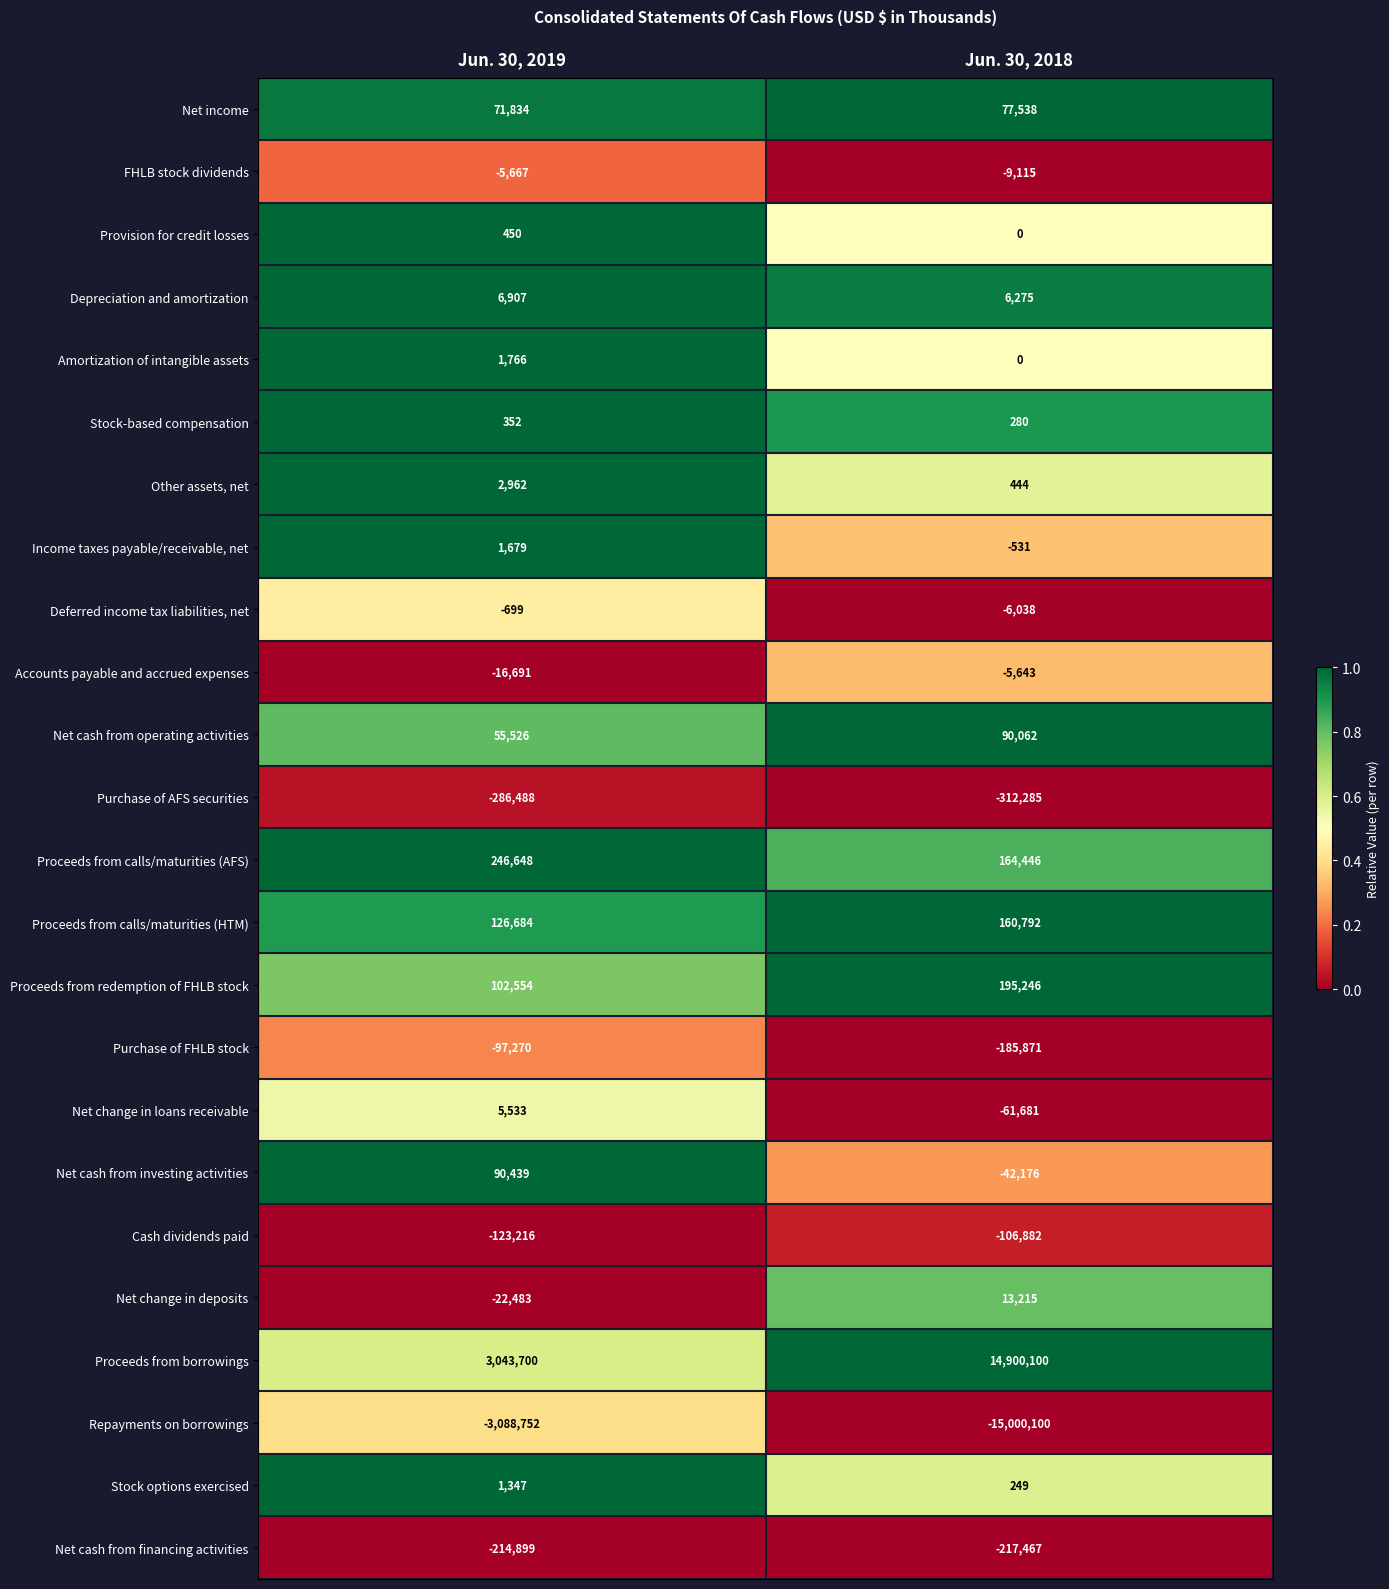

Between Jun. 30, 2019 and Jun. 30, 2018, which series saw the biggest shift?

Repayments on borrowings